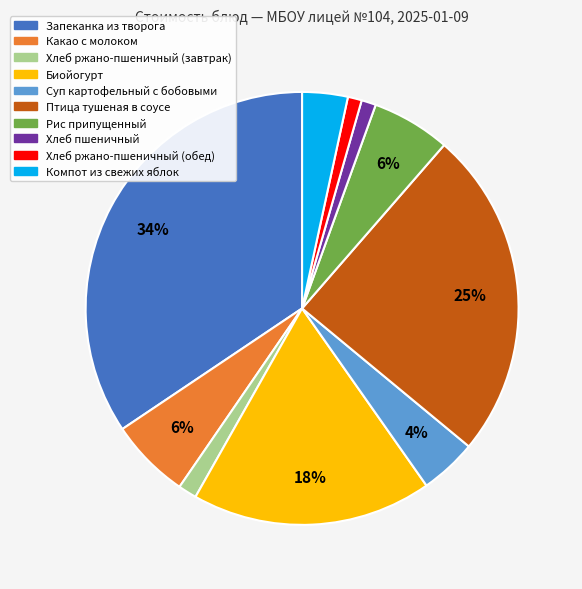

Which slice is the largest?

Запеканка из творога